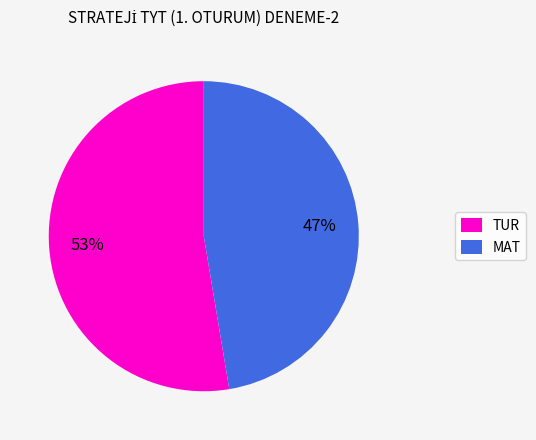

Count the number of slices in the pie.

2